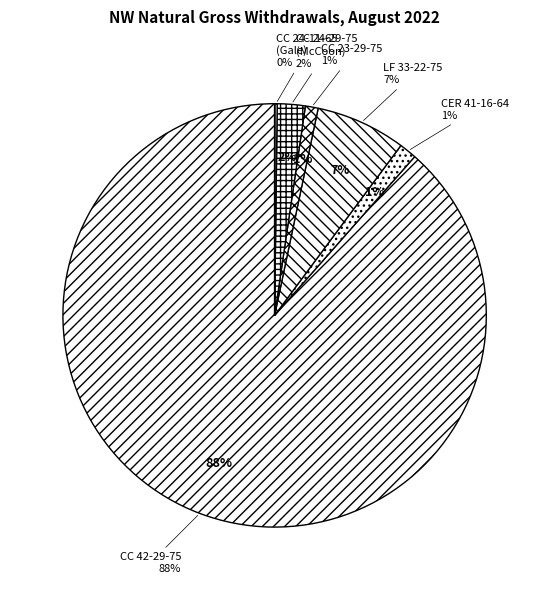

To the nearest percent, what is the difference between the LF 33-22-75 and CC 24-11-65 (Gale) slice percentages?

7%